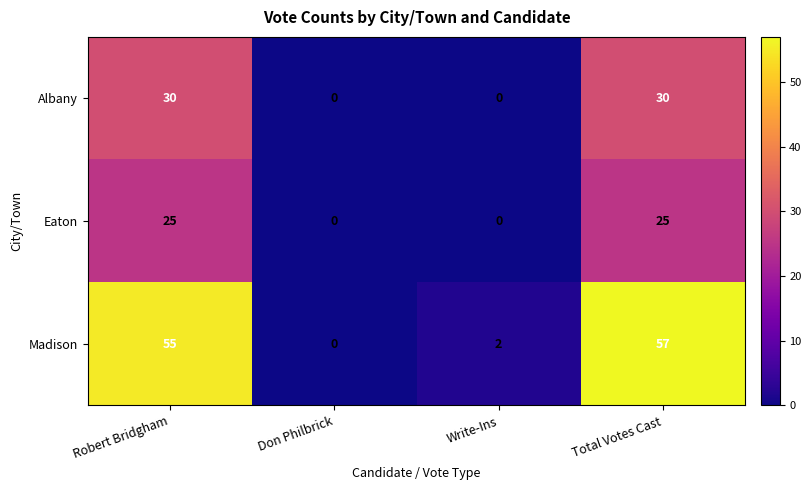

How many series are shown in this chart?

3